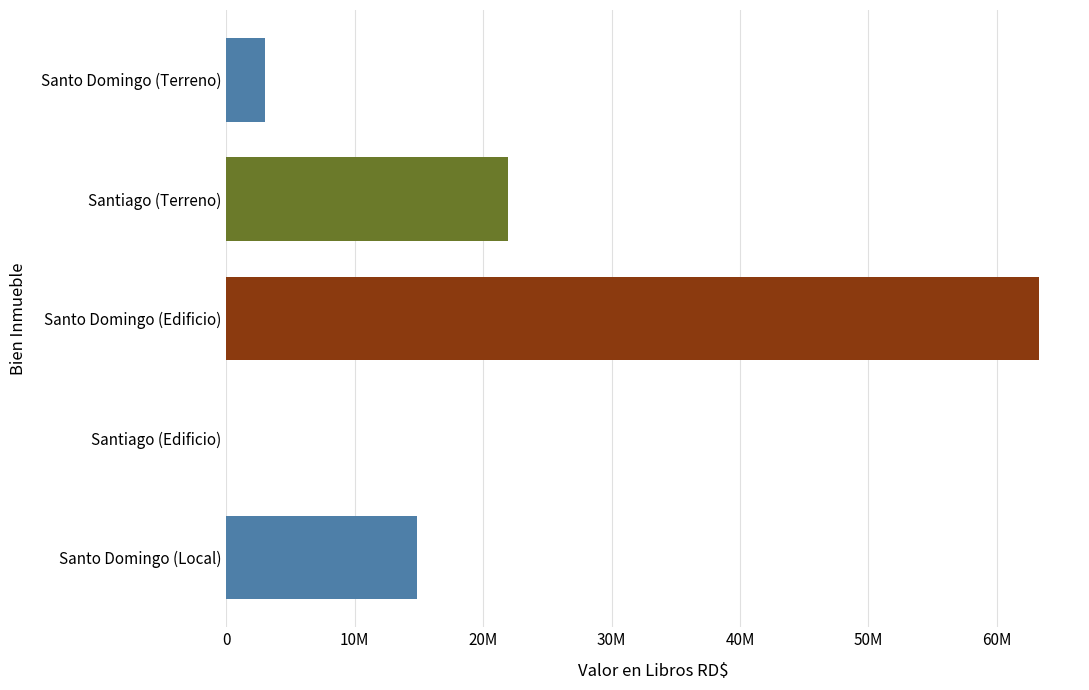

Count the number of categories in the chart.

5